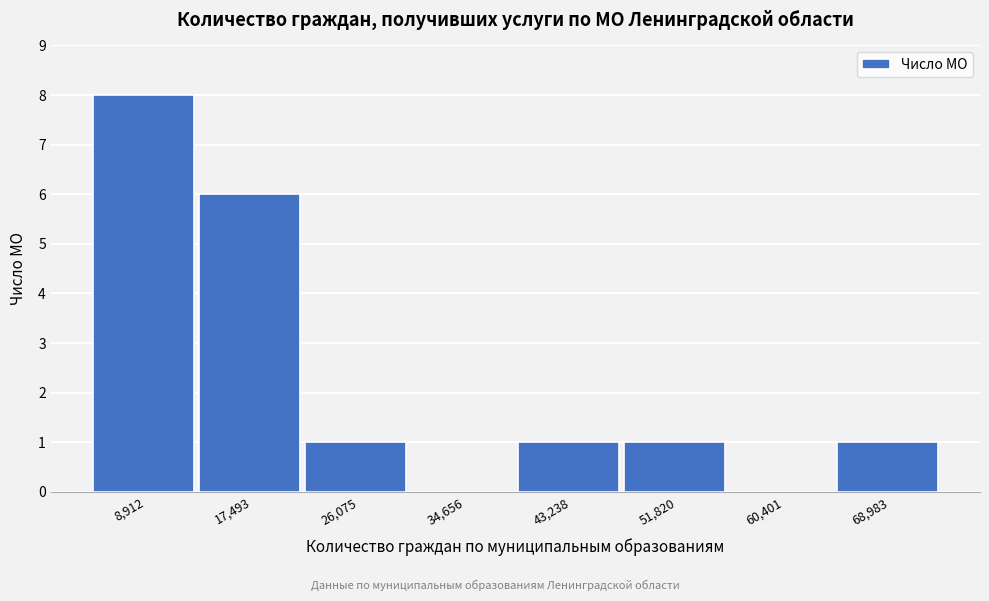

Reading left to right, what are all the values shown in this chart?

8,912=8	17,493=6	26,075=1	34,656=0	43,238=1	51,820=1	60,401=0	68,983=1